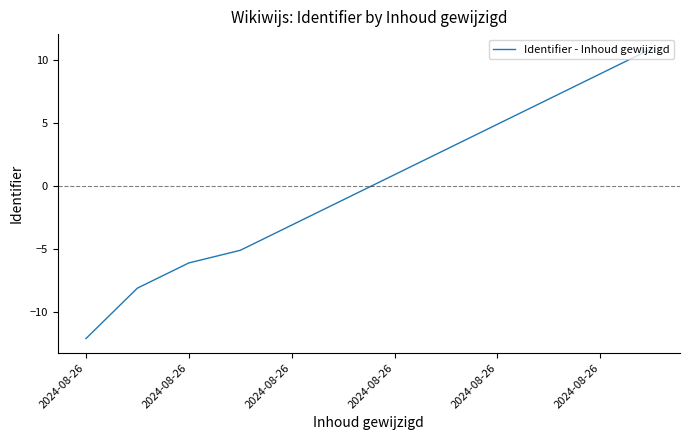

What is the difference between the maximum and minimum values?

23.0